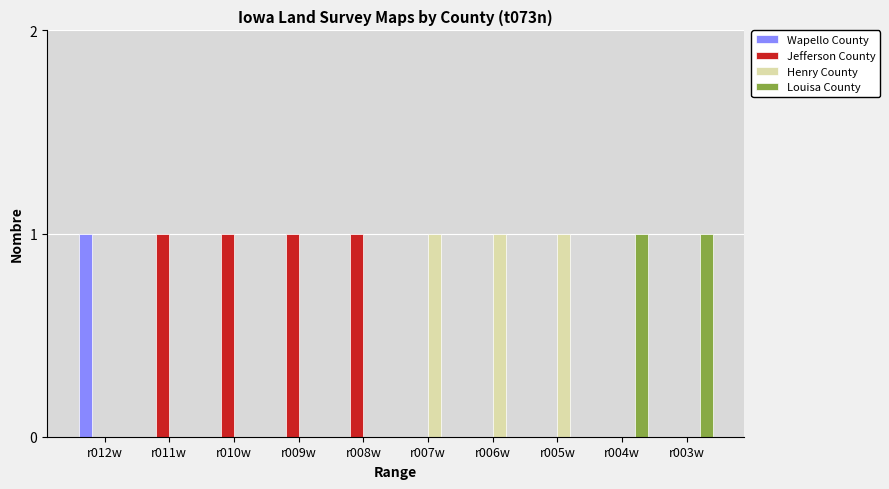

What are all the series names shown in the legend?

Wapello County, Jefferson County, Henry County, Louisa County